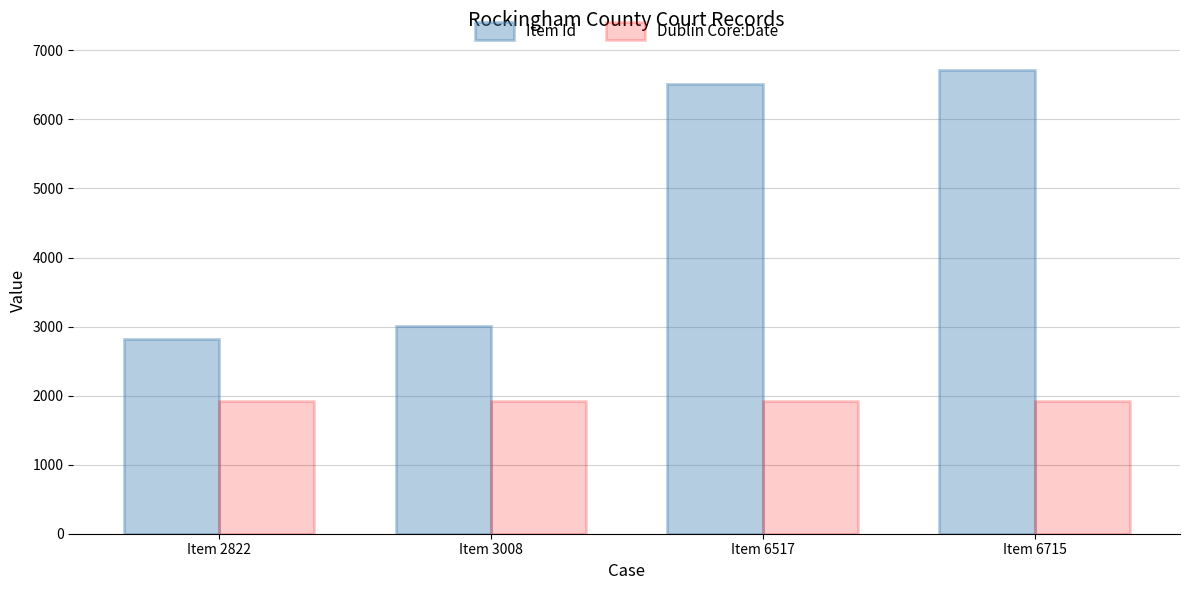

What is the approximate value of Item Id at Item 3008?

3008